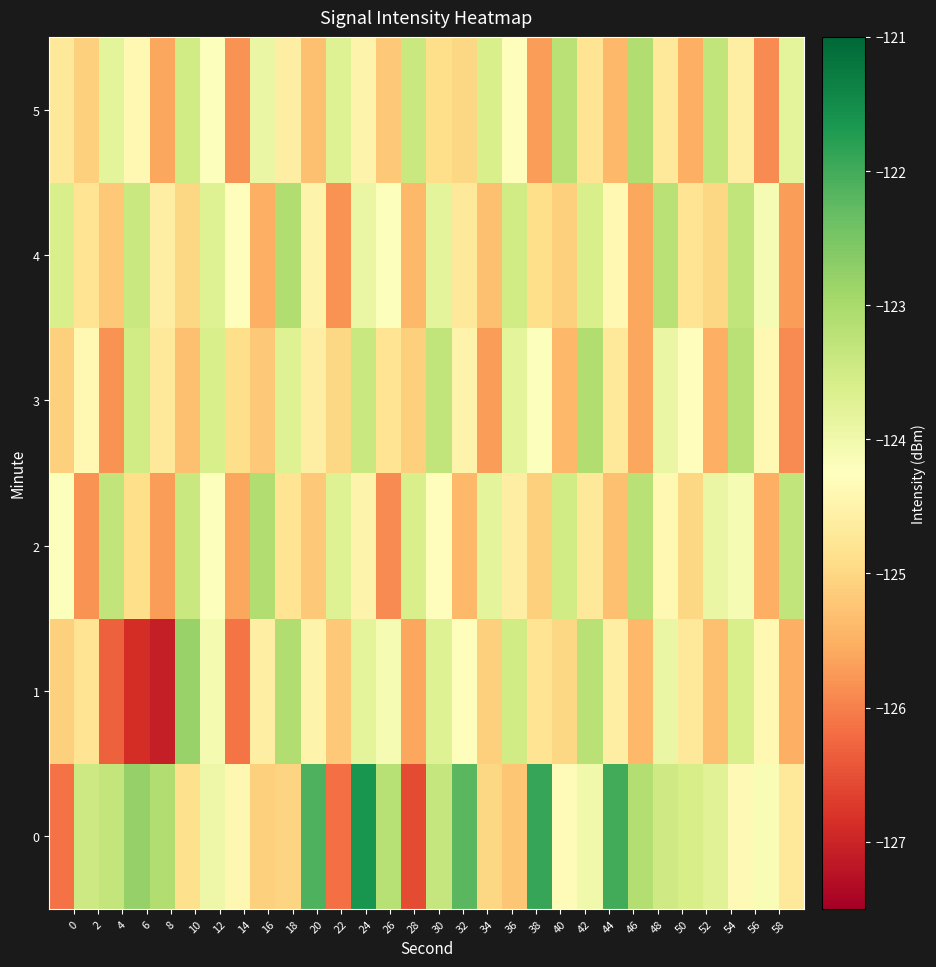

Reading right to left, extract all data points from this chart.

0: -124.7	-124.1	-124.4	-123.7	-123.6	-123.5	-123.1	-122.0	-124.0	-124.3	-121.9	-125.2	-125.0	-122.2	-123.4	-126.6	-123.2	-121.6	-126.2	-122.1	-125.0	-125.1	-124.4	-124.0	-124.9	-123.1	-122.8	-123.3	-123.4	-126.1
1: -125.5	-124.4	-123.6	-125.3	-124.7	-123.9	-125.4	-124.6	-123.2	-125.0	-124.8	-123.5	-125.1	-124.3	-123.7	-125.6	-124.1	-123.8	-125.2	-124.5	-123.1	-124.6	-126.1	-124.1	-122.8	-127.1	-126.9	-126.3	-124.8	-125.1
2: -123.3	-125.5	-124.1	-123.9	-125.0	-124.4	-123.2	-125.3	-124.7	-123.5	-125.1	-124.6	-123.8	-125.4	-124.3	-123.6	-125.9	-124.5	-123.7	-125.2	-124.8	-123.1	-125.6	-124.2	-123.4	-125.7	-124.9	-123.3	-125.8	-124.2
3: -125.9	-124.4	-123.2	-125.5	-124.3	-123.9	-125.6	-124.7	-123.1	-125.4	-124.2	-123.8	-125.7	-124.5	-123.3	-125.1	-124.8	-123.4	-125.0	-124.6	-123.7	-125.2	-124.9	-123.6	-125.3	-124.7	-123.5	-125.8	-124.4	-125.1
4: -125.7	-124.1	-123.3	-125.0	-124.8	-123.2	-125.6	-124.4	-123.6	-125.1	-124.9	-123.5	-125.3	-124.7	-123.8	-125.4	-124.2	-123.9	-125.8	-124.5	-123.1	-125.5	-124.3	-123.7	-125.0	-124.6	-123.4	-125.2	-124.8	-123.6
5: -123.8	-125.9	-124.6	-123.3	-125.5	-124.7	-123.1	-125.4	-124.8	-123.2	-125.7	-124.3	-123.6	-125.0	-124.9	-123.4	-125.2	-124.5	-123.7	-125.3	-124.6	-123.9	-125.8	-124.2	-123.5	-125.6	-124.4	-123.8	-125.1	-124.7